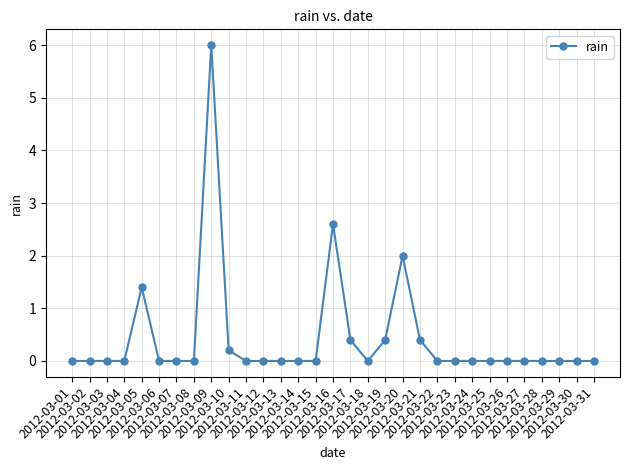

How many data points does each series have?

31